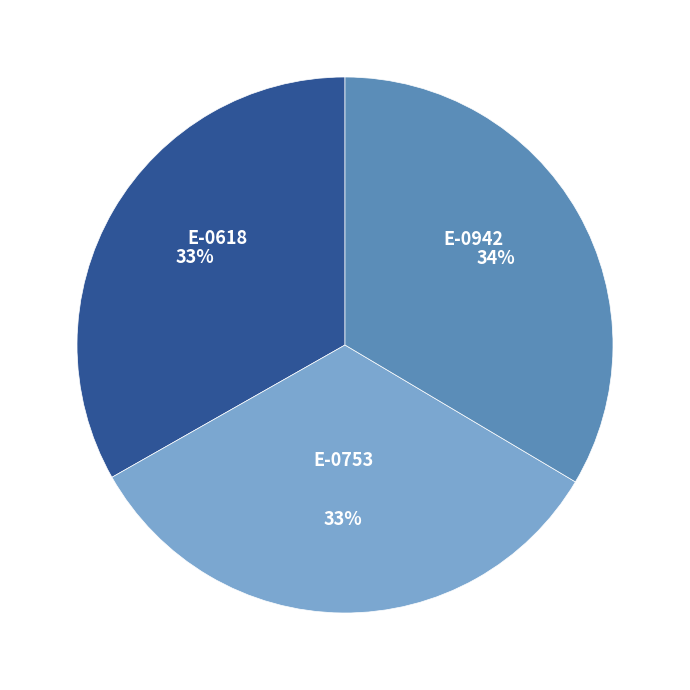

To the nearest percent, what portion does E-0942 represent?

34%